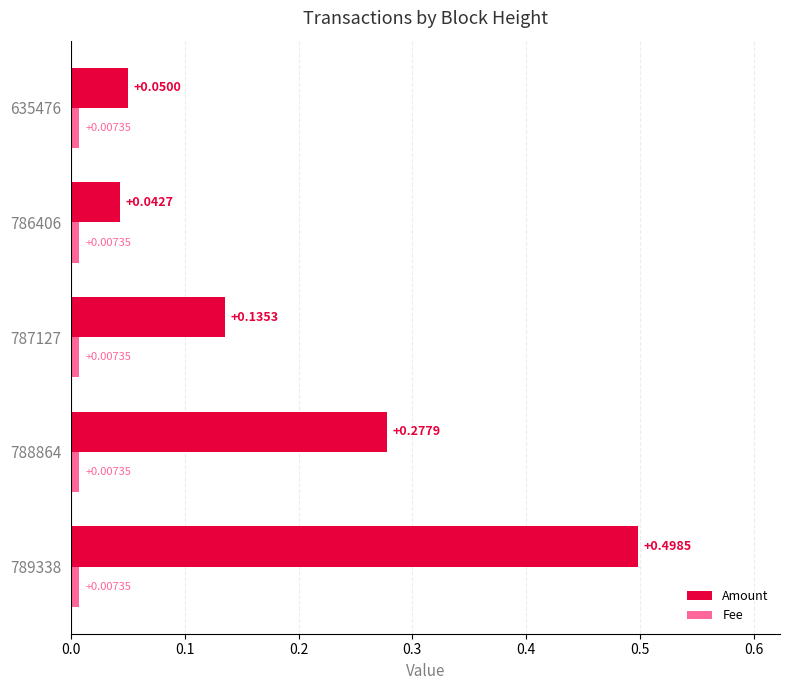

List the series in order of their overall mean, lowest first.

Fee, Amount